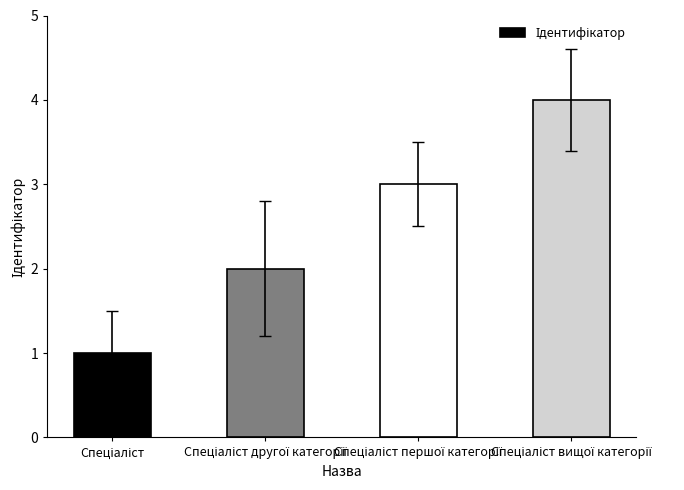

What is the difference between the maximum and minimum values?

3